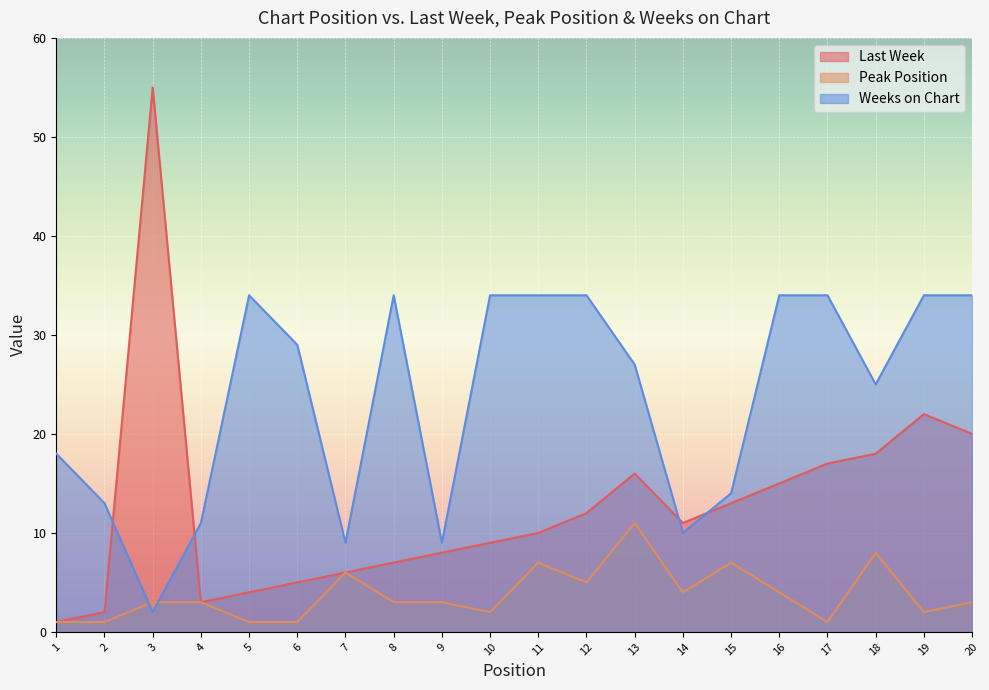

Is it true that Weeks on Chart equals 10 at 14?

True